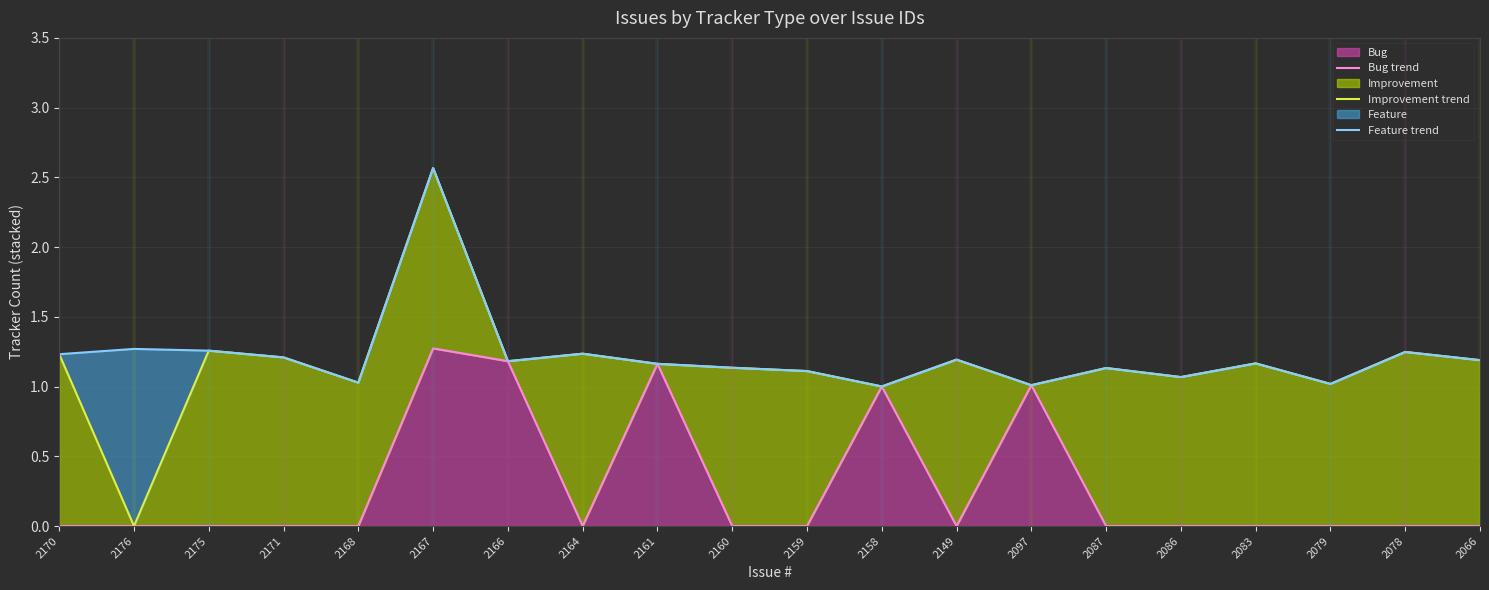

Reading left to right, extract all data points from this chart.

Bug trend: 0.0	0.0	0.0	0.0	0.0	1.3	1.2	0.0	1.2	0.0	0.0	1.0	0.0	1.0	0.0	0.0	0.0	0.0	0.0	0.0
Improvement trend: 1.2	0.0	1.3	1.2	1.0	2.6	1.2	1.2	1.2	1.1	1.1	1.0	1.2	1.0	1.1	1.1	1.2	1.0	1.2	1.2
Feature trend: 1.2	1.3	1.3	1.2	1.0	2.6	1.2	1.2	1.2	1.1	1.1	1.0	1.2	1.0	1.1	1.1	1.2	1.0	1.2	1.2